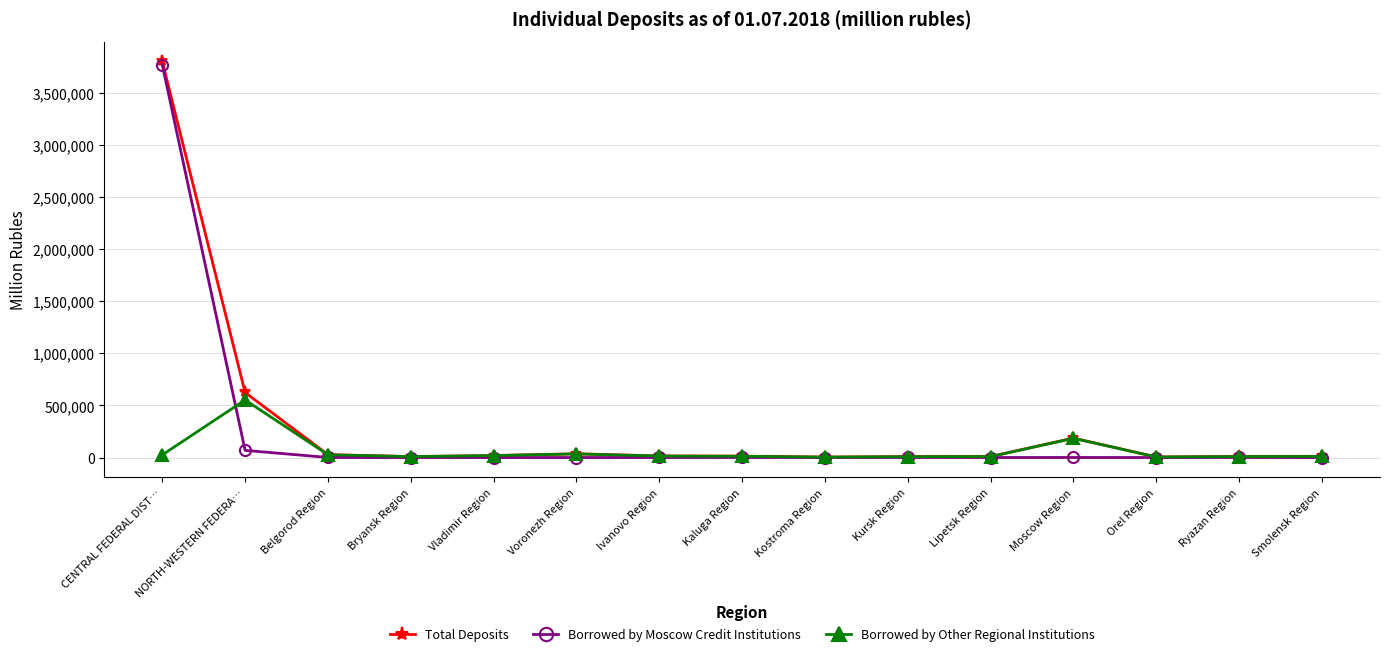

Which series has the largest range (max minus min)?

Total Deposits